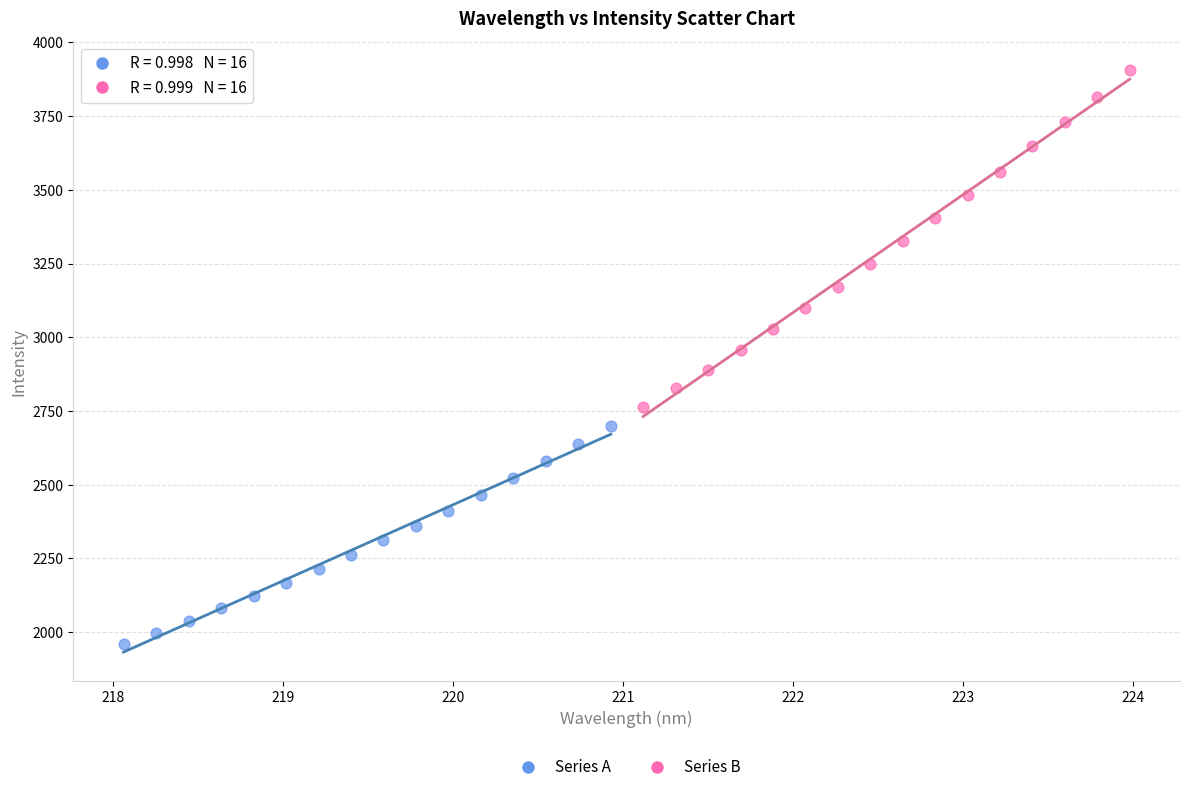

Which series has the widest spread of Y values?

Series B